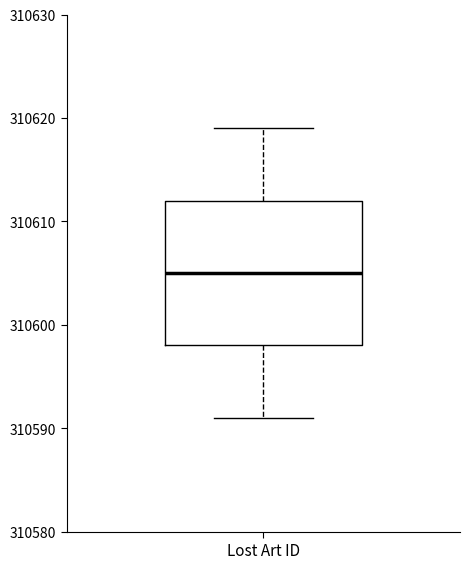

Read this box plot against the y-axis: the position of the median line, the range covered by the box, and the ends of both whiskers. The values are not printed on the chart, so give them approximately, as read against the axis.

median 310605, box 310598 to 310612, whiskers 310591 to 310619